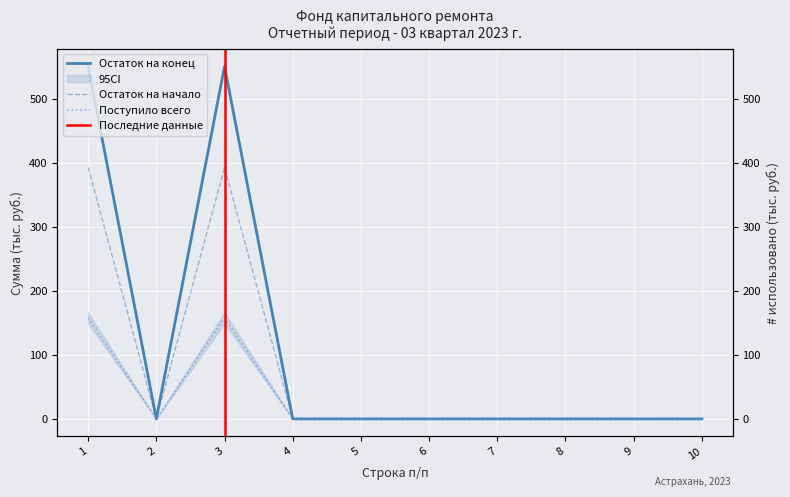

What is the value of the Остаток на начало point at the 1st from the left?

550.5